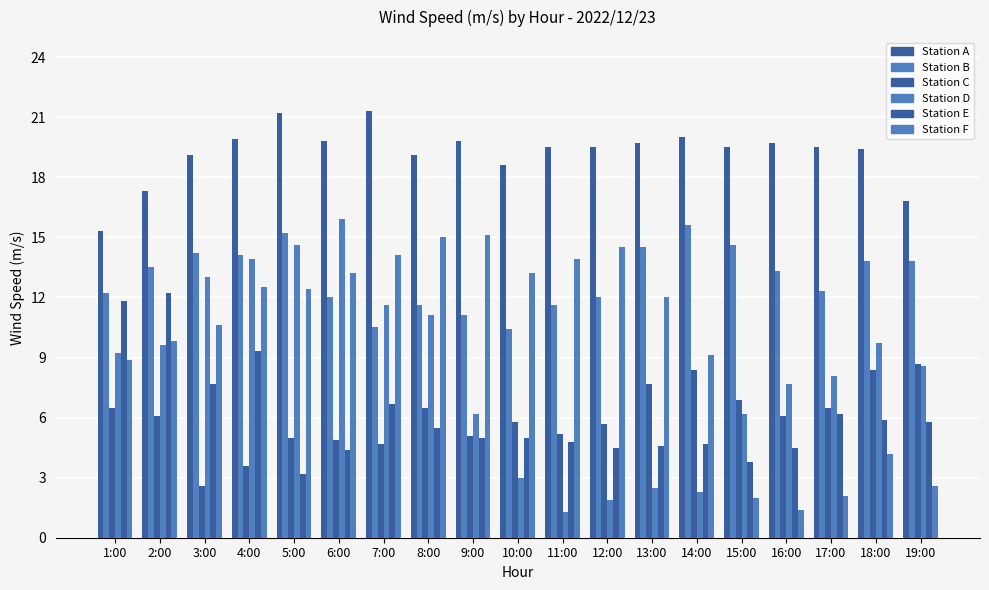

Rank the categories by Station F value from lowest to highest.

16:00, 15:00, 17:00, 19:00, 18:00, 1:00, 14:00, 2:00, 3:00, 13:00, 5:00, 4:00, 6:00, 10:00, 11:00, 7:00, 12:00, 8:00, 9:00